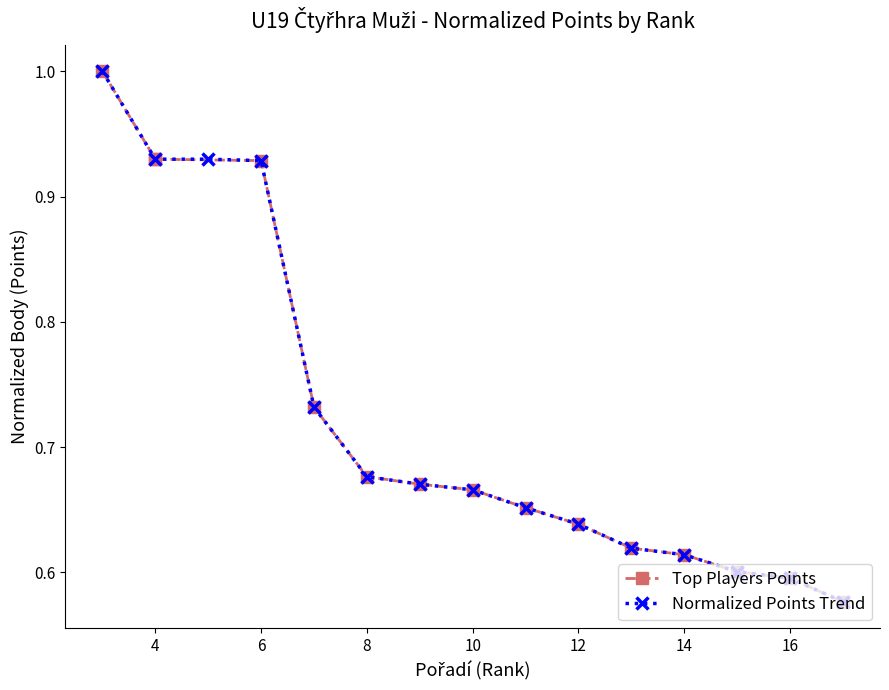

At how many categories does at least one series exceed 0?

15